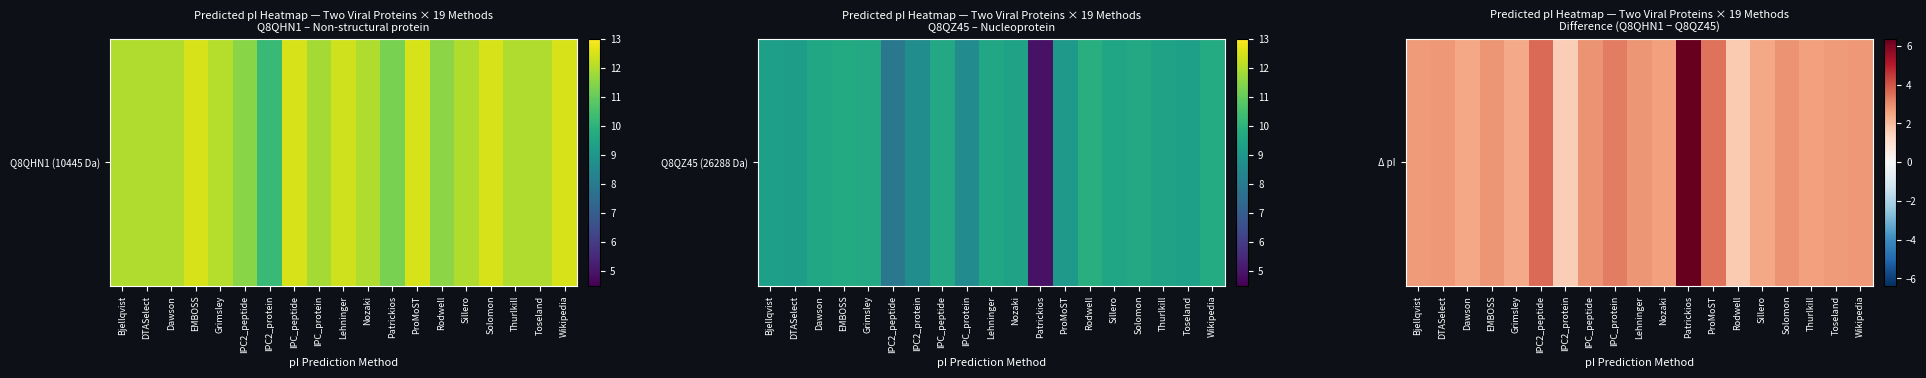

The chart shows a value of 4.4 at Nozaki. True or false?

False